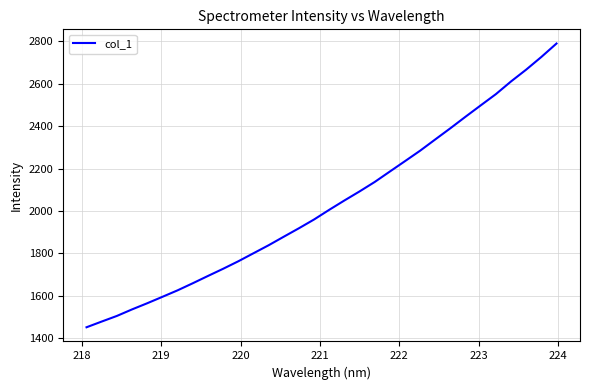

What is the greatest value displayed?

2789.0